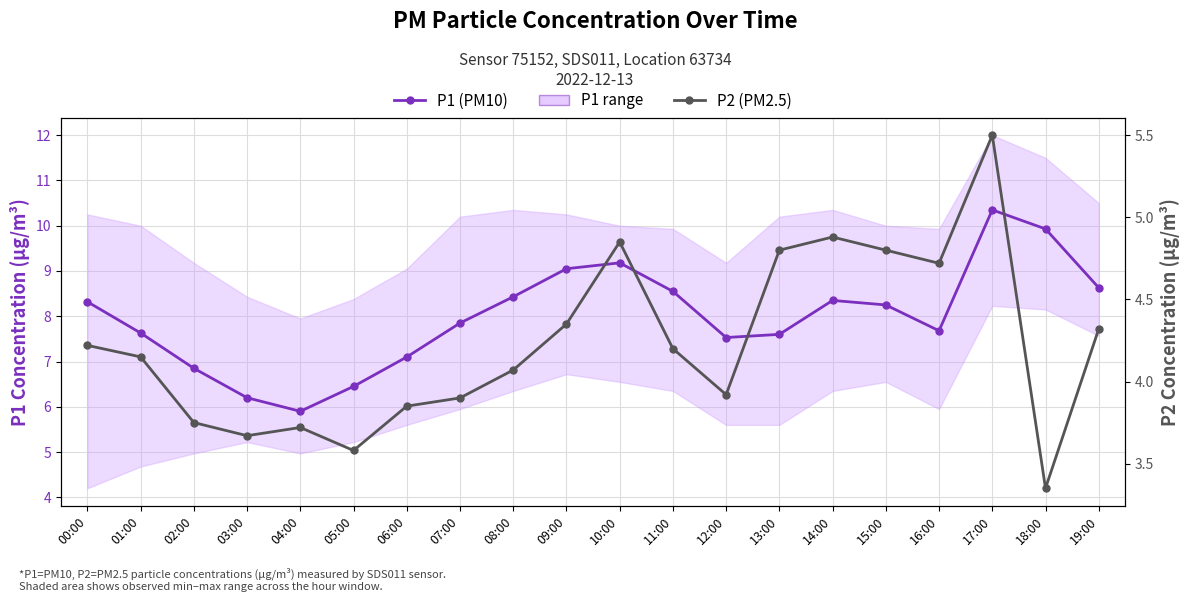

Rank the series by their maximum value, from highest to lowest.

P1 (PM10), P2 (PM2.5)